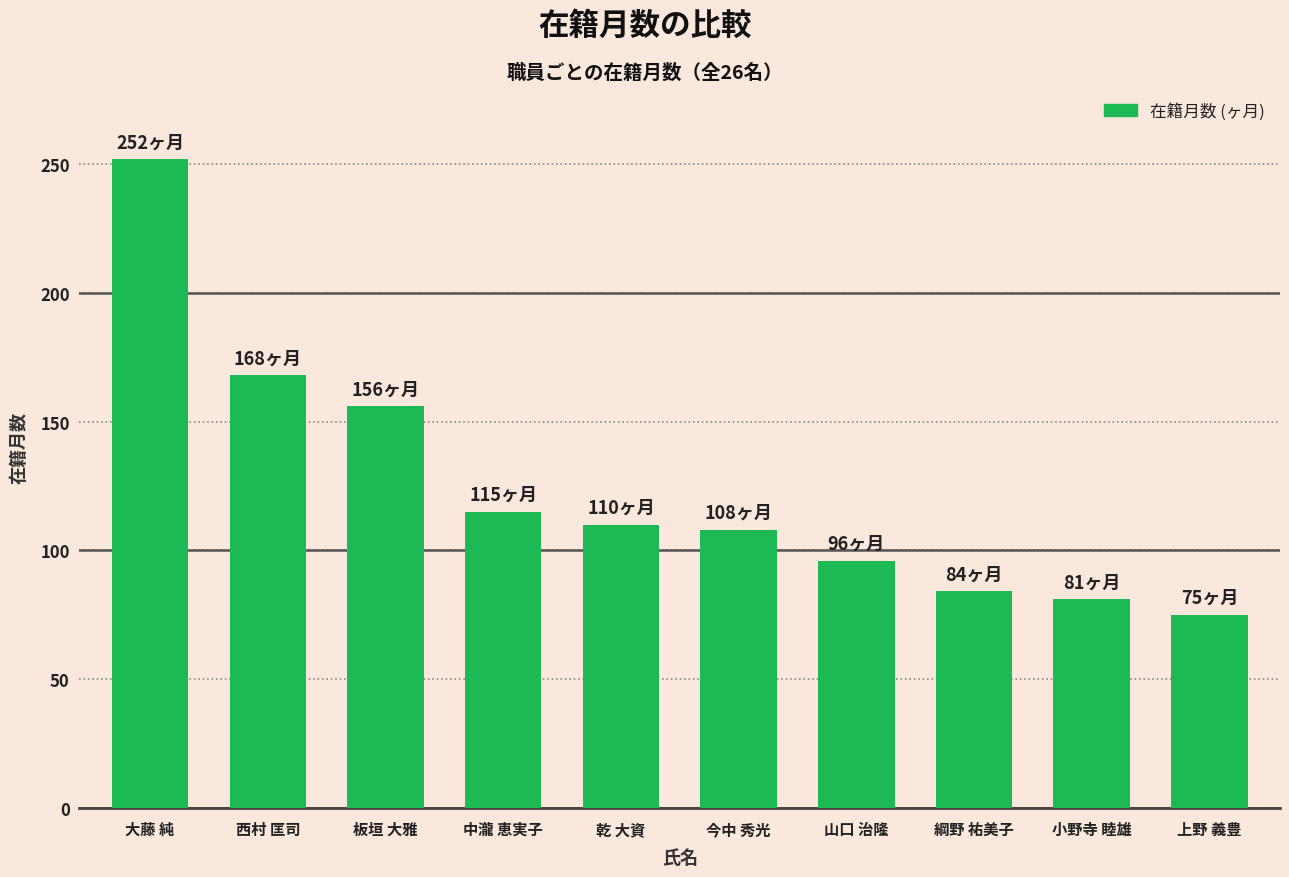

What is the difference between the values at 大藤 純 and 上野 義豊?

177